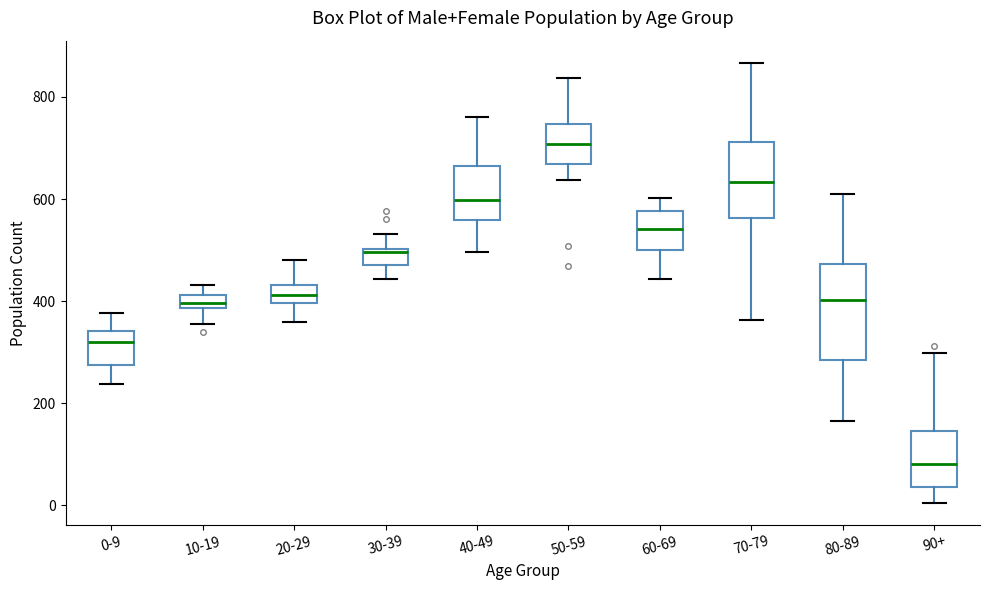

Where is the lower edge of the box for 0-9 on the y-axis? The values are not printed on the chart, so give them approximately, as read against the axis.

280